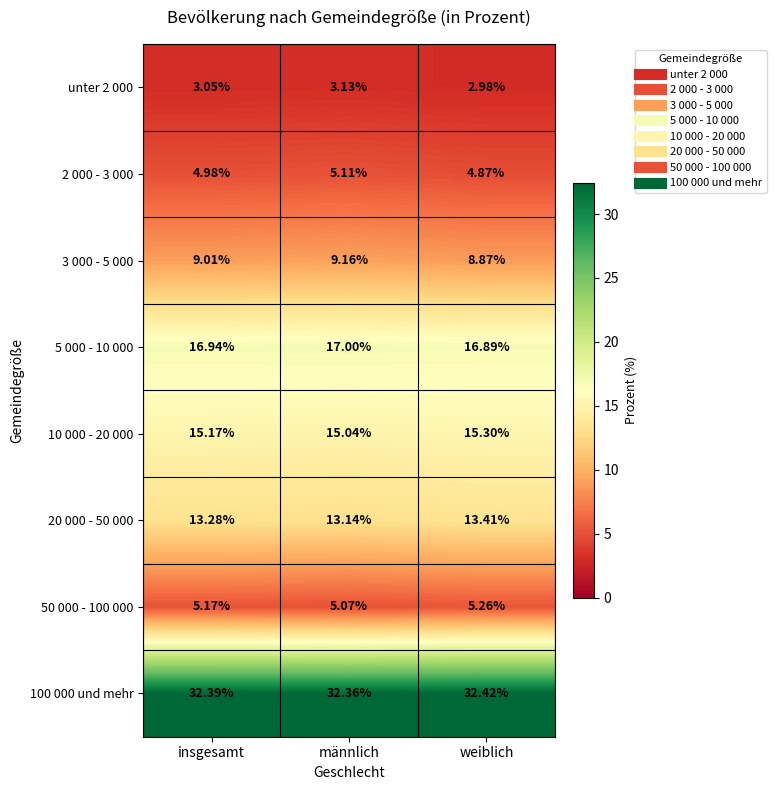

List the labels in order of 100 000 und mehr value, smallest first.

männlich, insgesamt, weiblich